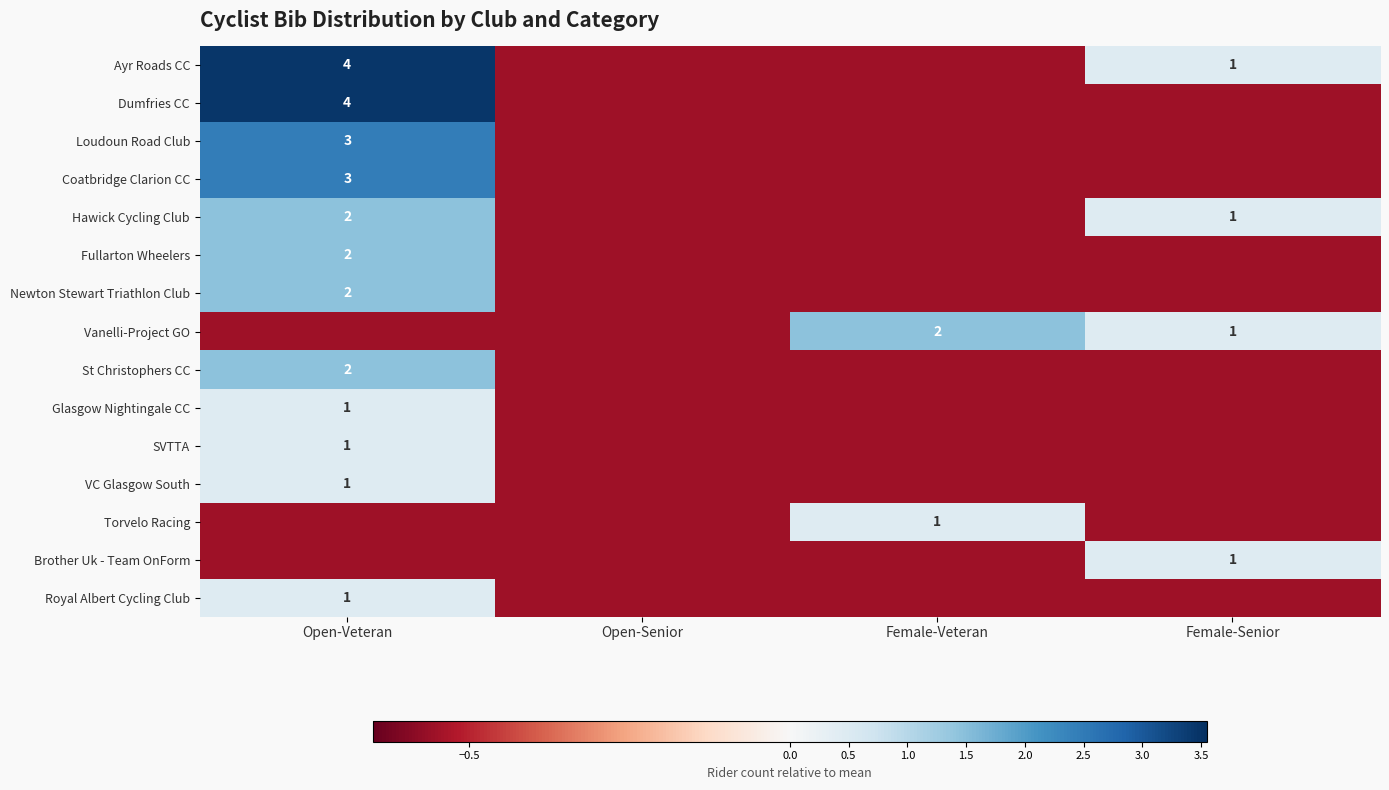

Which has a higher value, Open-Senior or Female-Senior?

Female-Senior